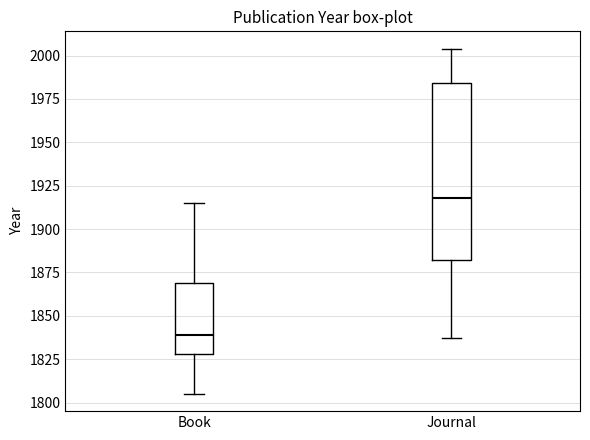

Reading left to right, read every box against the y-axis: the position of its median line, the range the box covers, and the ends of its whiskers. The values are not printed on the chart, so give them approximately, as read against the axis.

Book: median 1840, box 1830 to 1870, whiskers 1805 to 1915
Journal: median 1920, box 1880 to 1985, whiskers 1835 to 2005